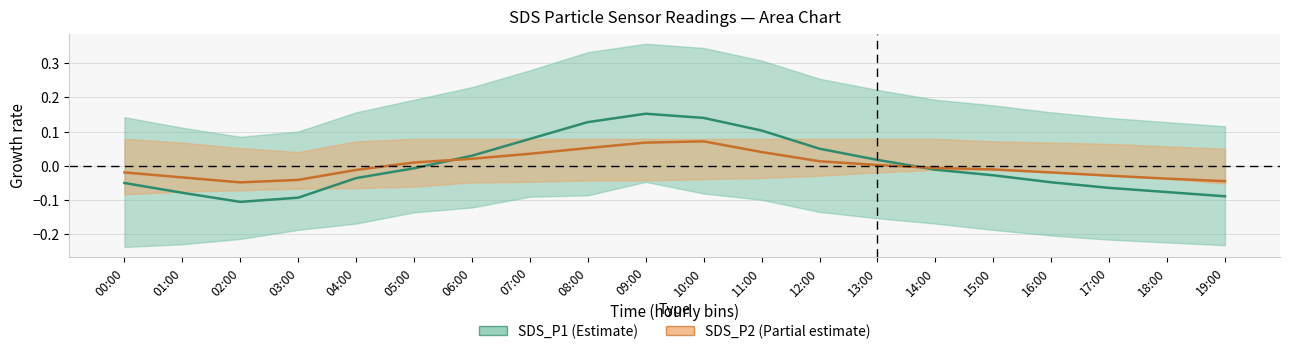

What position from the right is 11:00?

9